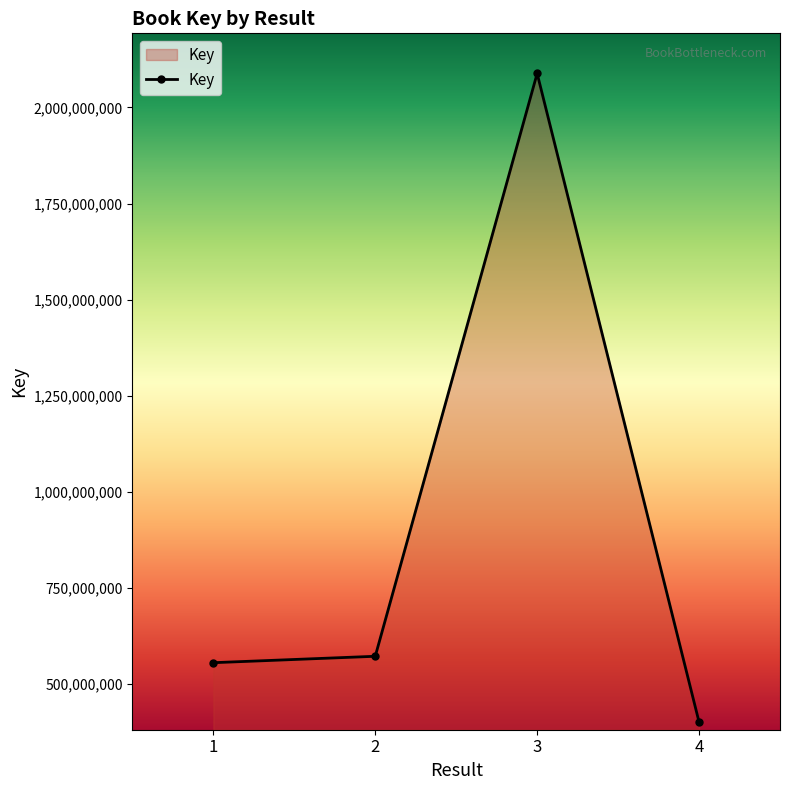

What is the sum of all values?

3615862058